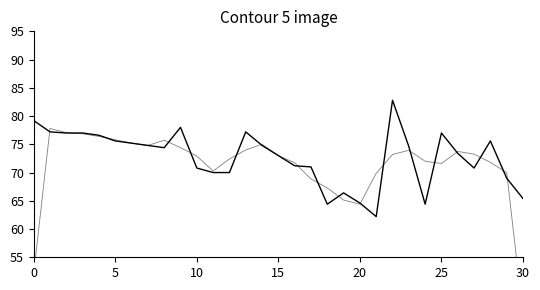

At which category is the sum across all series the highest?

22